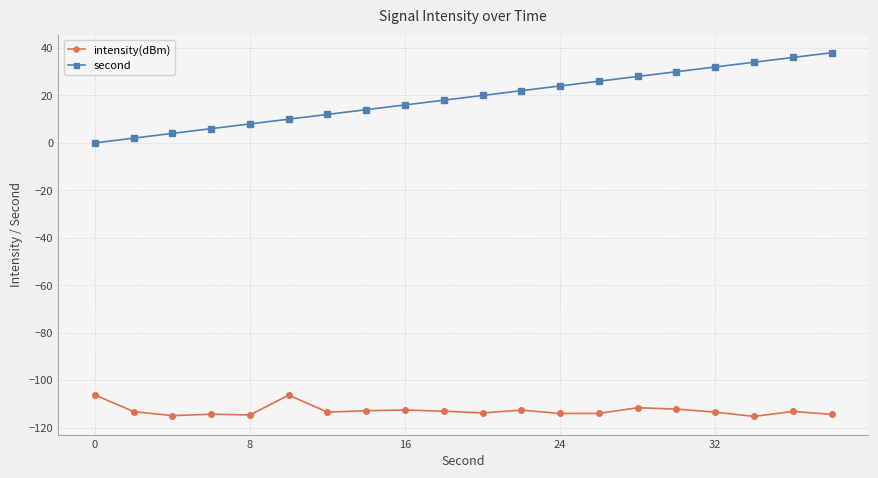

Which series has the largest total across all categories?

second